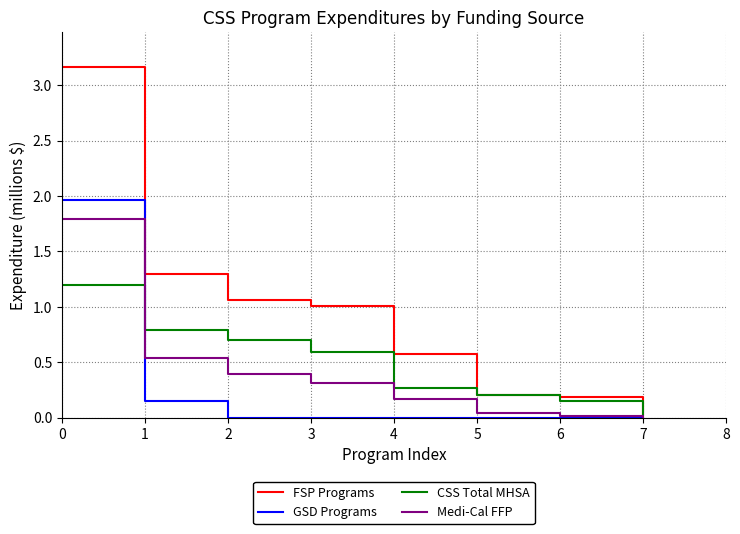

What is the total value across all series at 0?

8.1